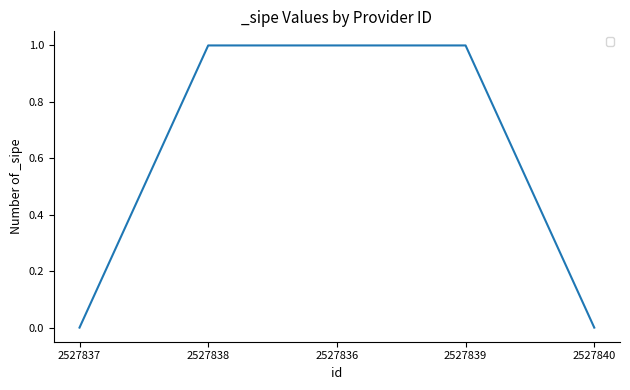

Which has a higher value, 2527840 or 2527839?

2527839